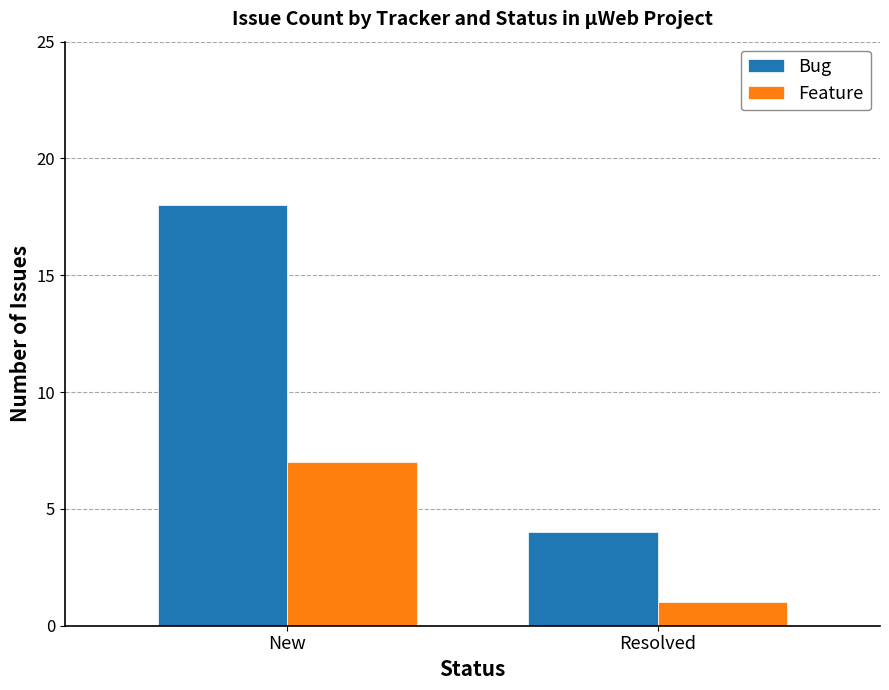

What is the difference between the maximum and minimum values in the Feature series?

6